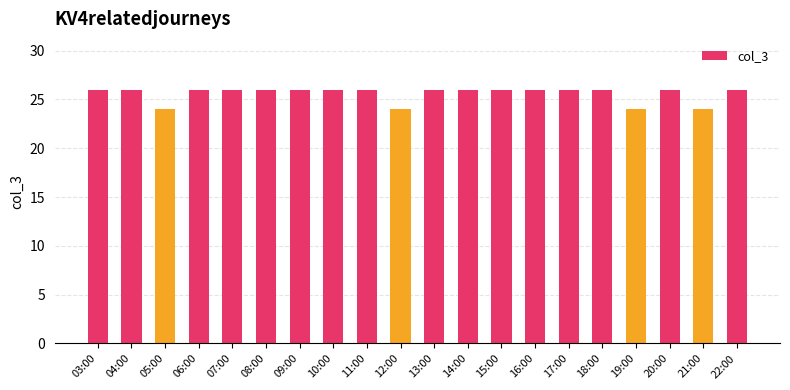

What is the sum of all values?

512